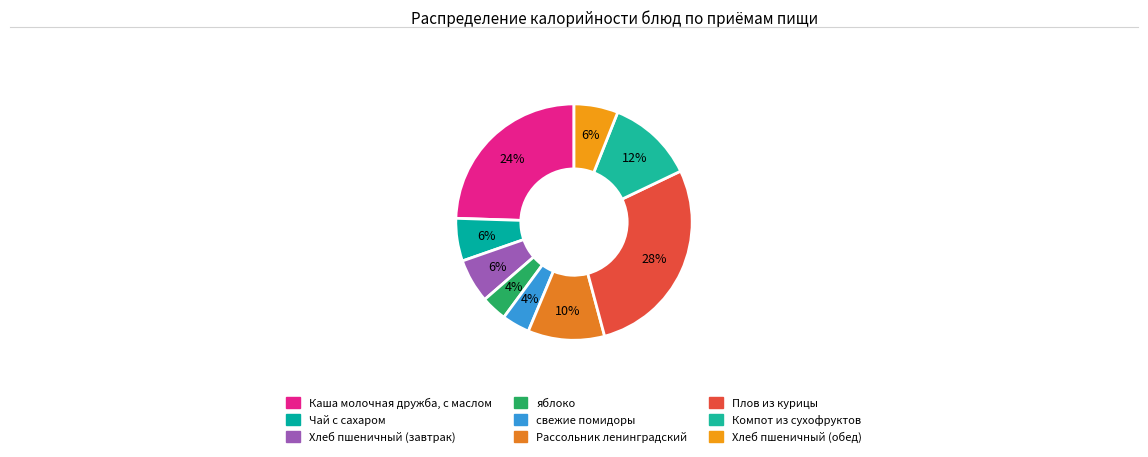

Combined, do Хлеб пшеничный (обед) and Чай с сахаром account for over 50%?

No